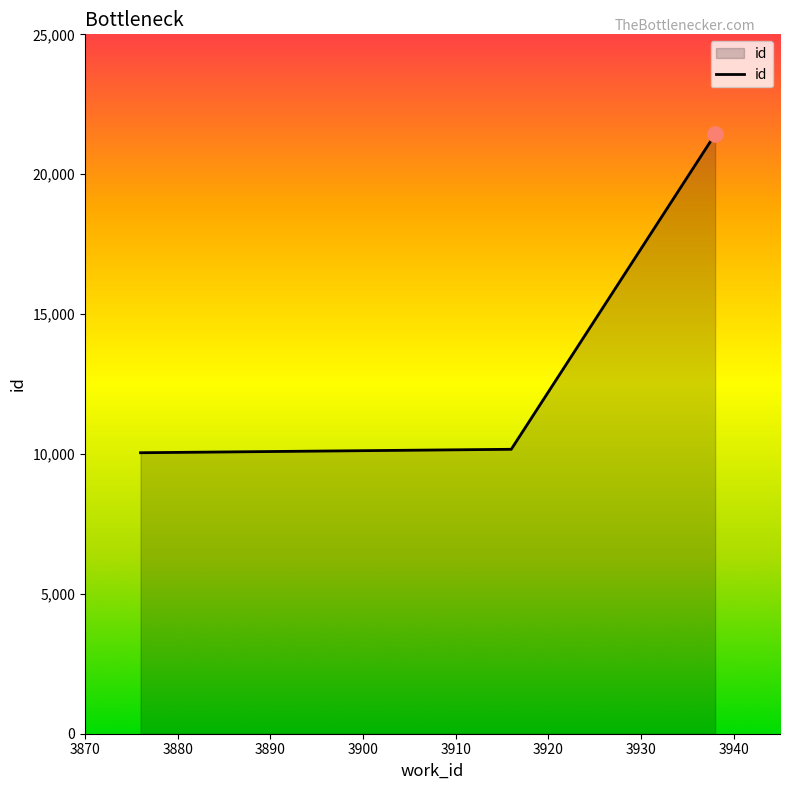

What is the greatest value displayed?

21428